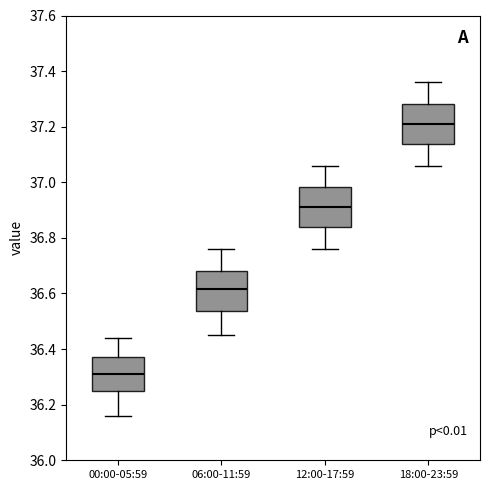

Reading left to right, read every box against the y-axis: the position of its median line, the range the box covers, and the ends of its whiskers. The values are not printed on the chart, so give them approximately, as read against the axis.

00:00-05:59: median 36.32, box 36.24 to 36.38, whiskers 36.16 to 36.44
06:00-11:59: median 36.62, box 36.54 to 36.68, whiskers 36.46 to 36.76
12:00-17:59: median 36.92, box 36.84 to 36.98, whiskers 36.76 to 37.06
18:00-23:59: median 37.22, box 37.14 to 37.28, whiskers 37.06 to 37.36